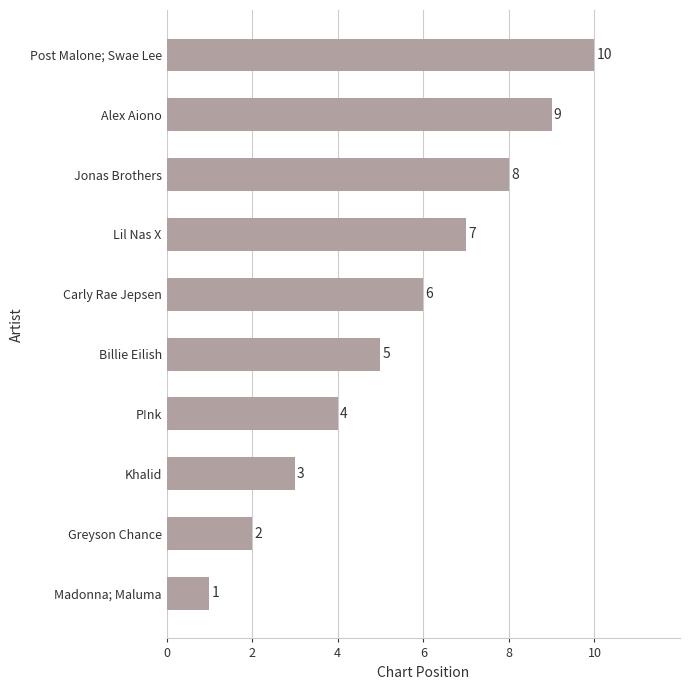

How many distinct data groups are displayed?

1